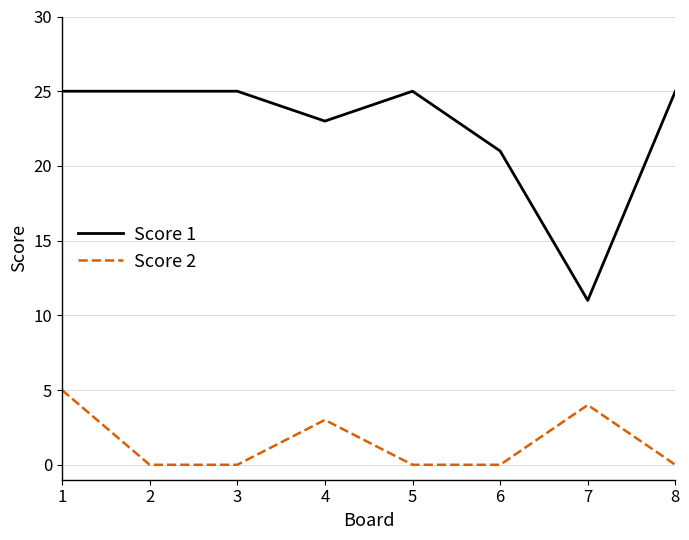

Reading left to right, extract all data points from this chart.

Score 1: 25	25	25	23	25	21	11	25
Score 2: 5	0	0	3	0	0	4	0